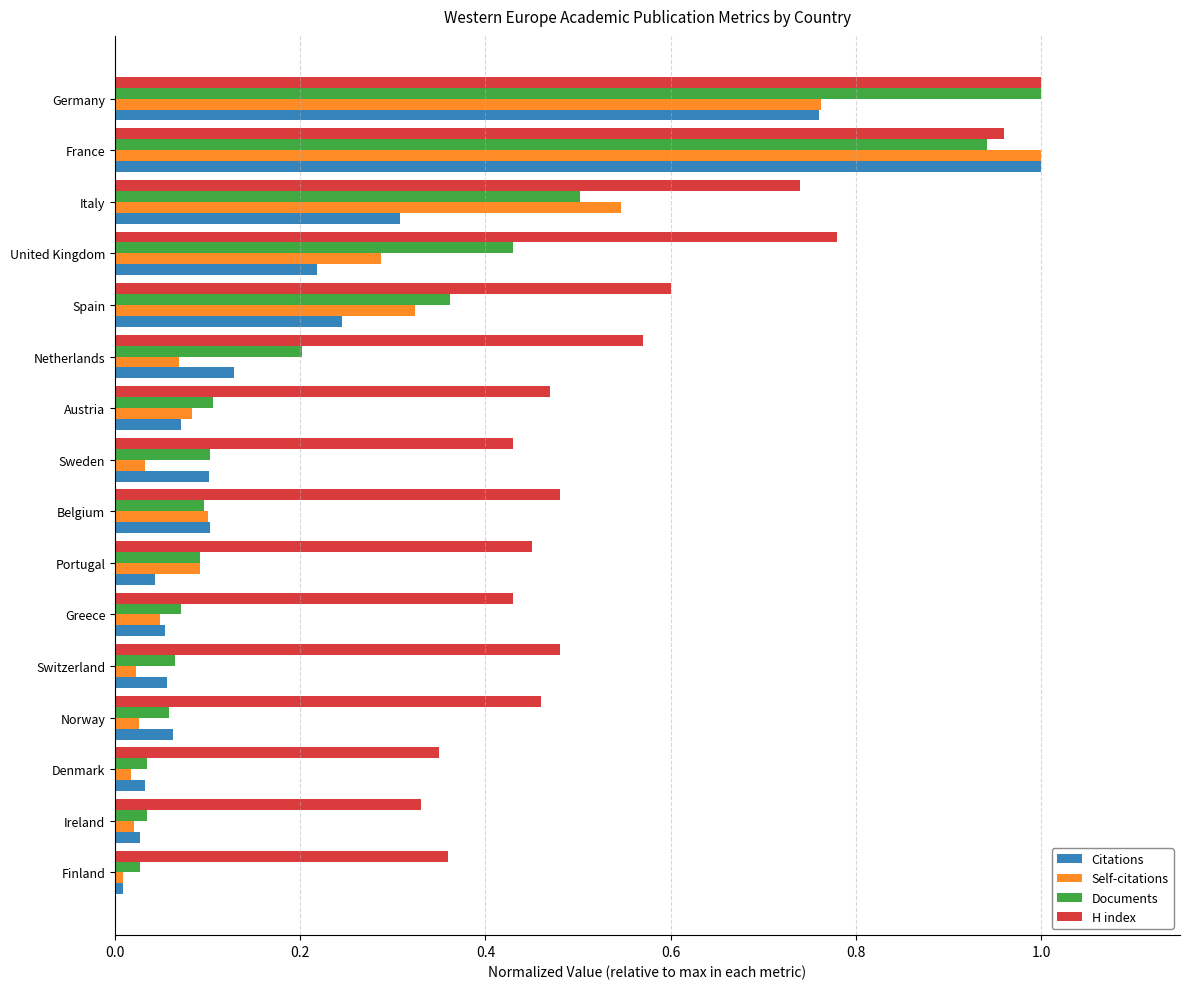

At United Kingdom, list the series in order from smallest to largest.

Citations, Self-citations, Documents, H index